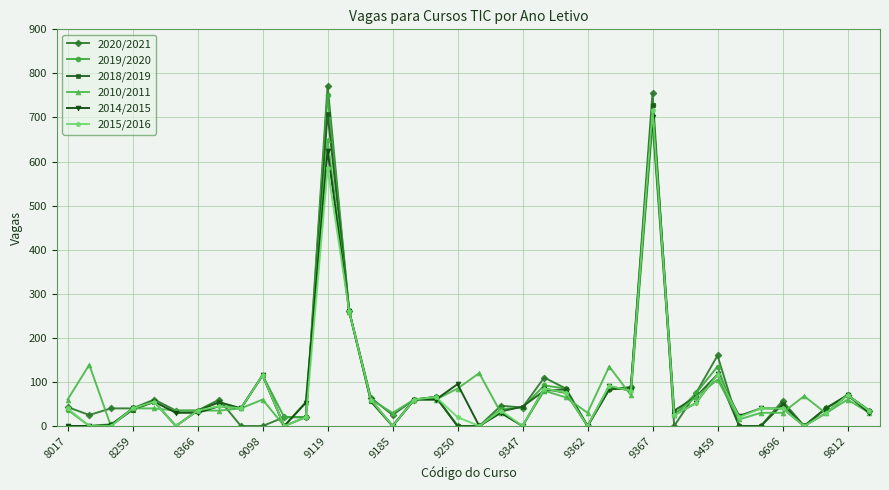

What is the average value of the 2018/2019 series?

81